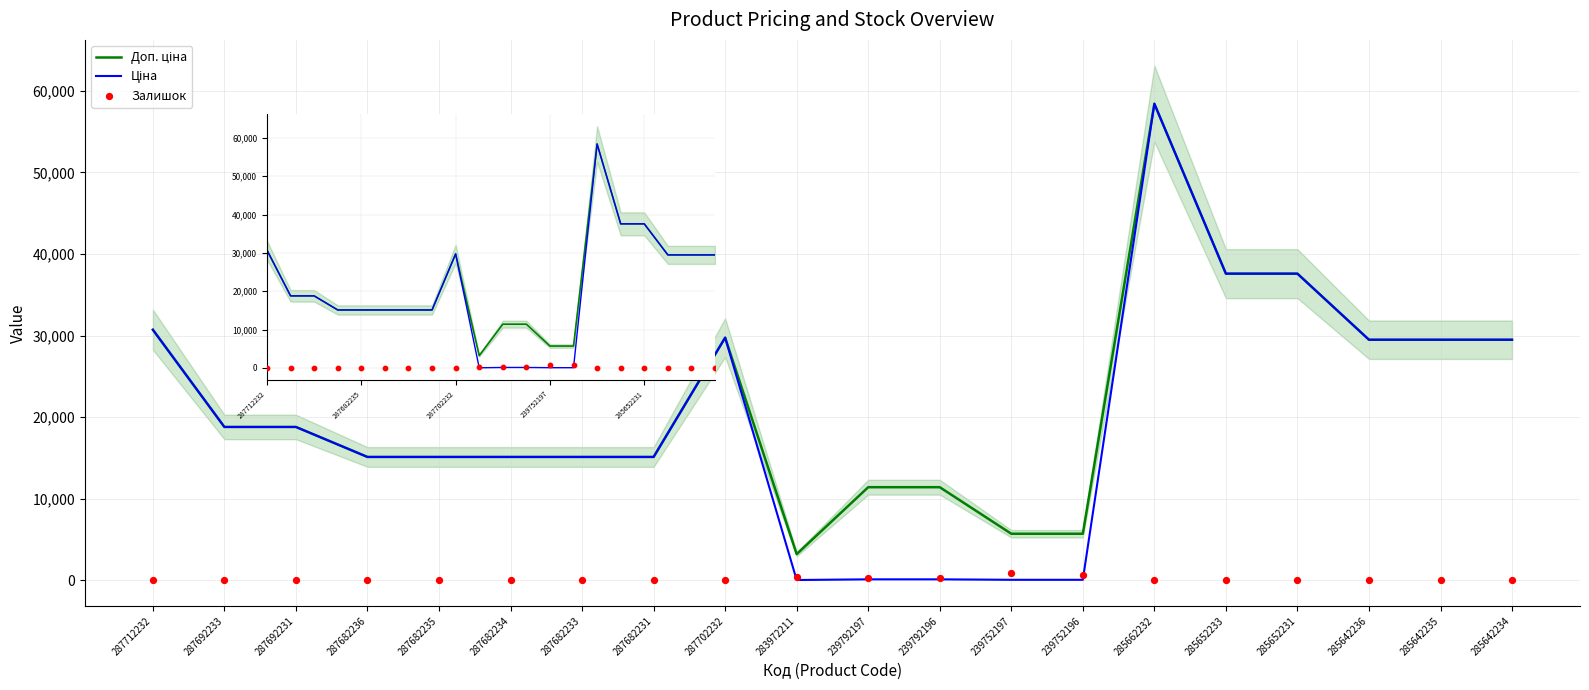

At how many categories does at least one series exceed 10693?

17